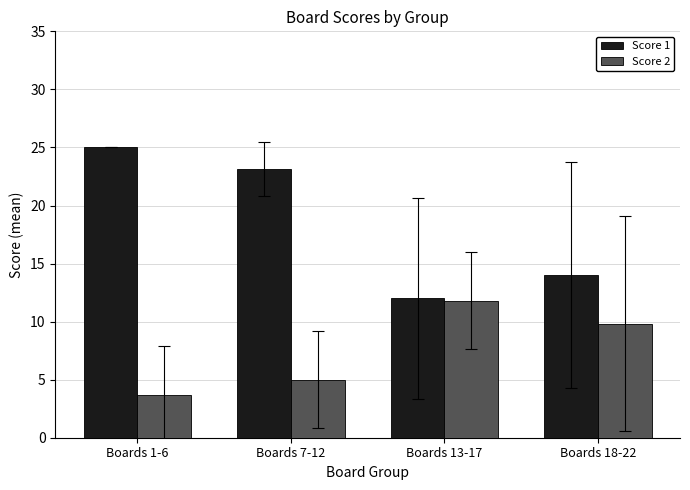

What is the highest value of the Score 2 series?

11.8